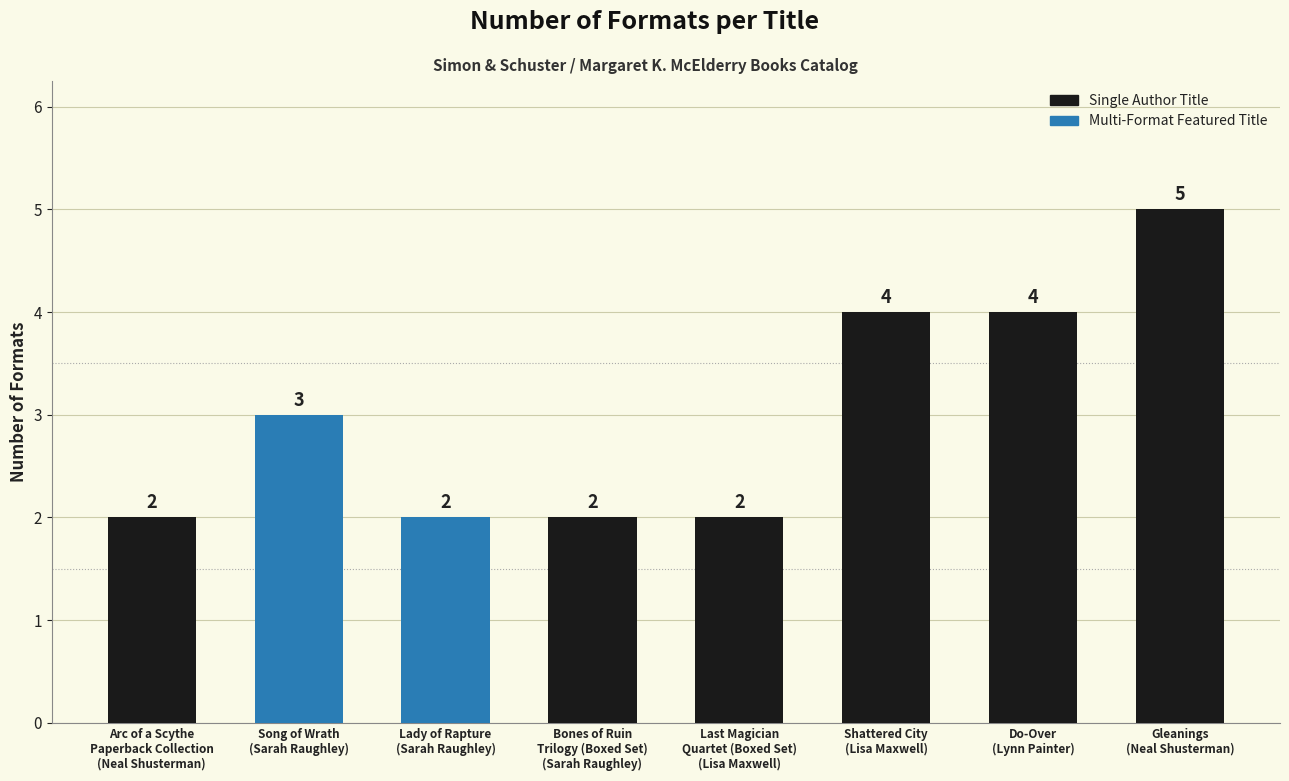

What is the sum of the values at Do-Over
(Lynn Painter) and Lady of Rapture
(Sarah Raughley)?

6